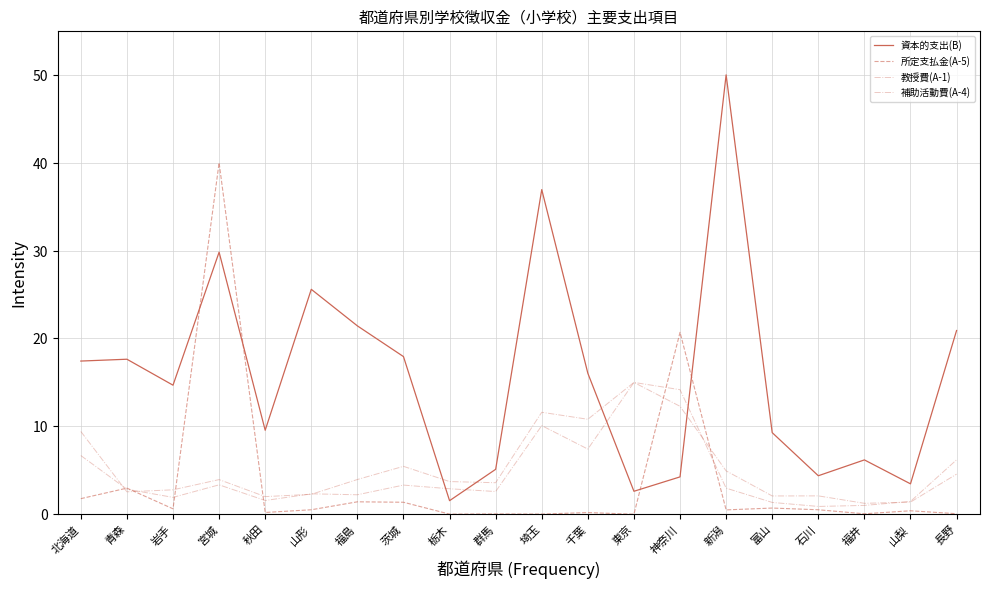

Does the chart display data point markers on the line(s)?

No